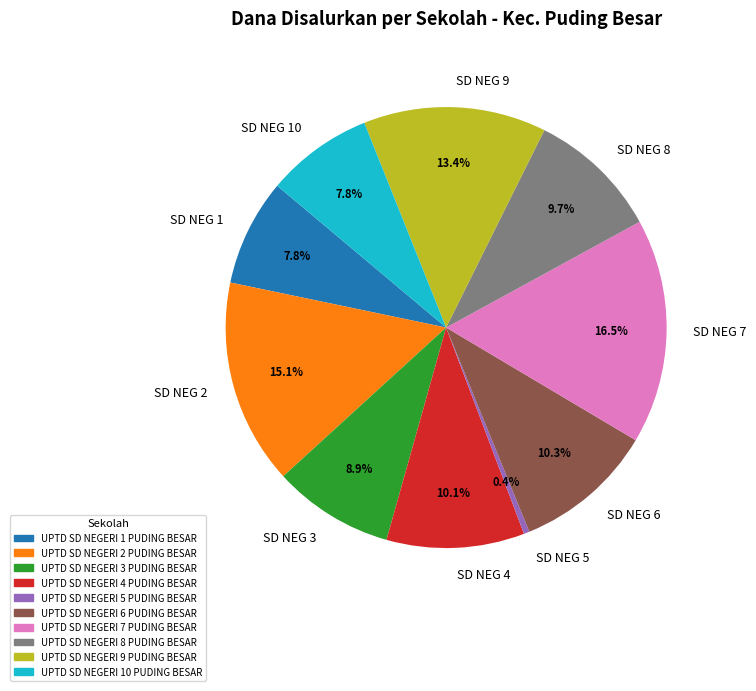

Which slice is the largest?

SD NEG 7